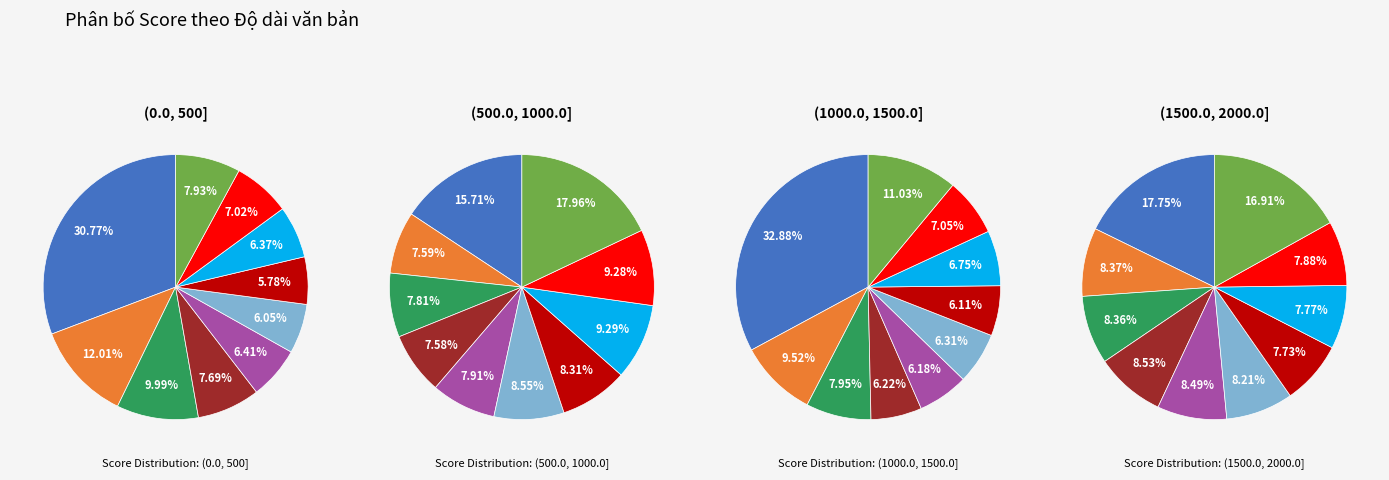

What is the spread (max minus min) of values at 8?

0.3